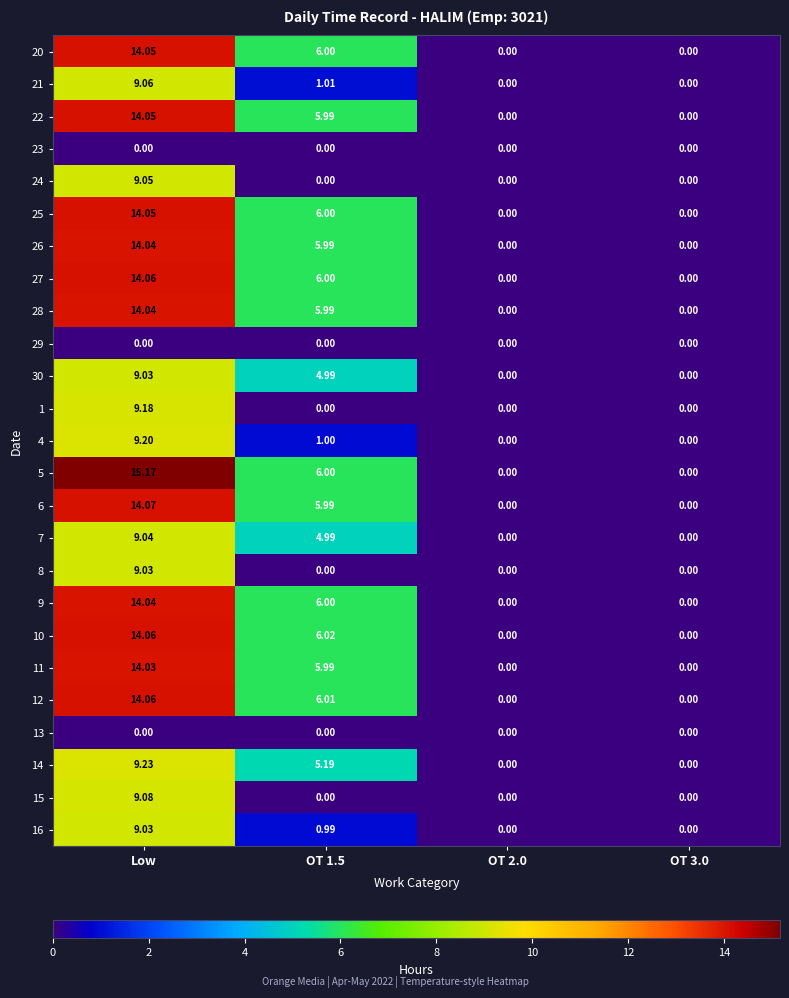

At which label does 21 reach its peak?

Low